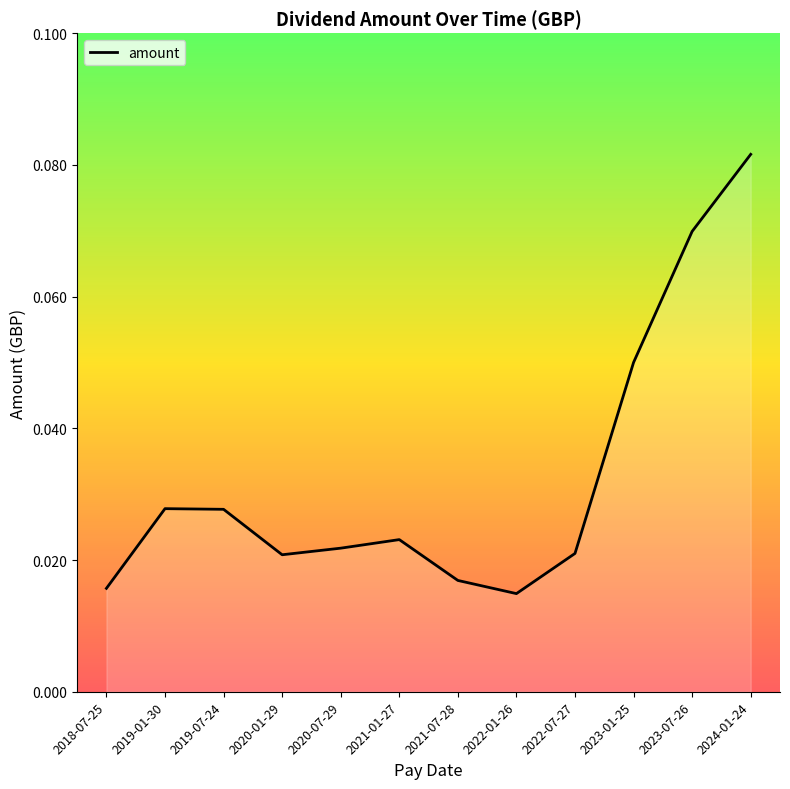

At which category does the data reach its first local peak?

2019-01-30